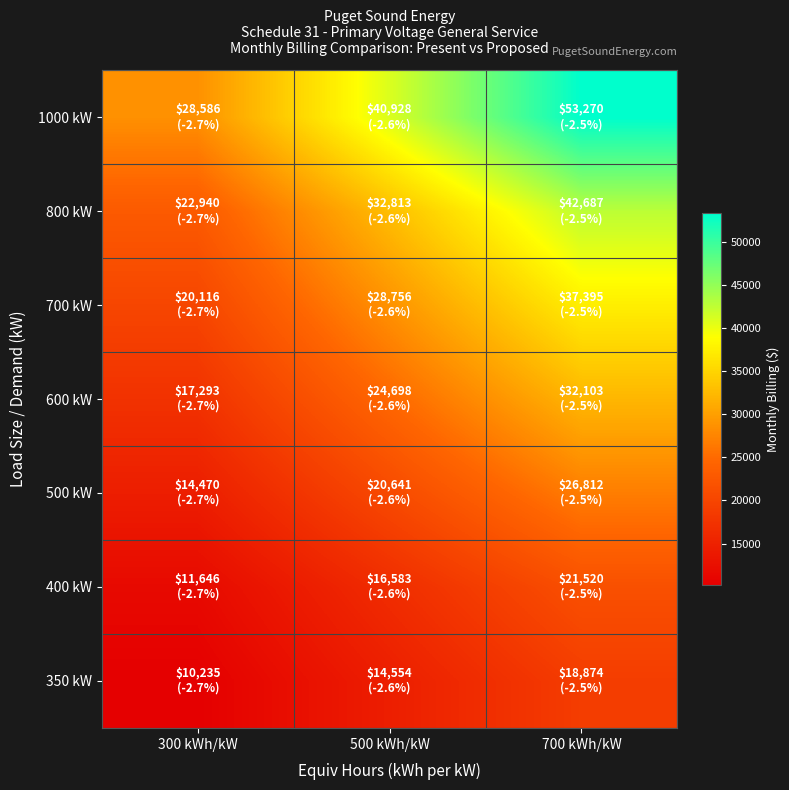

Between 500 kWh/kW and 700 kWh/kW, which series saw the biggest shift?

1000 kW